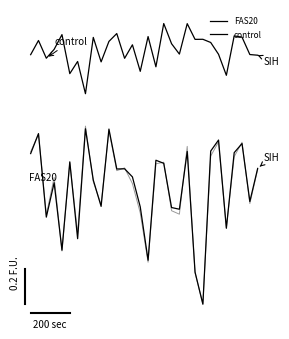

At which category does FAS20 reach its first local peak?

1